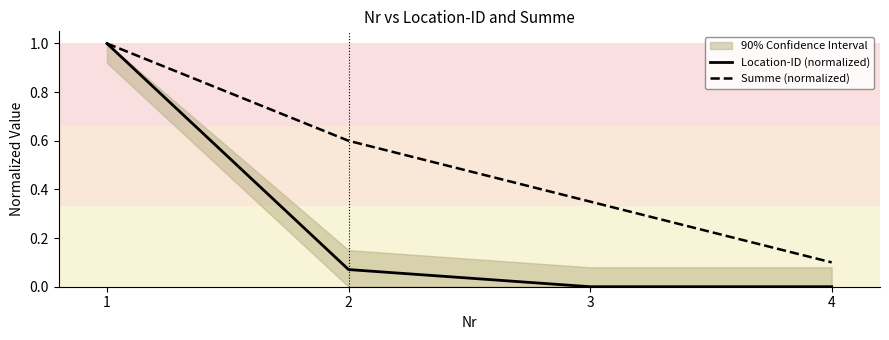

What is the value of the Summe (normalized) point at the 2nd from the left?

0.6